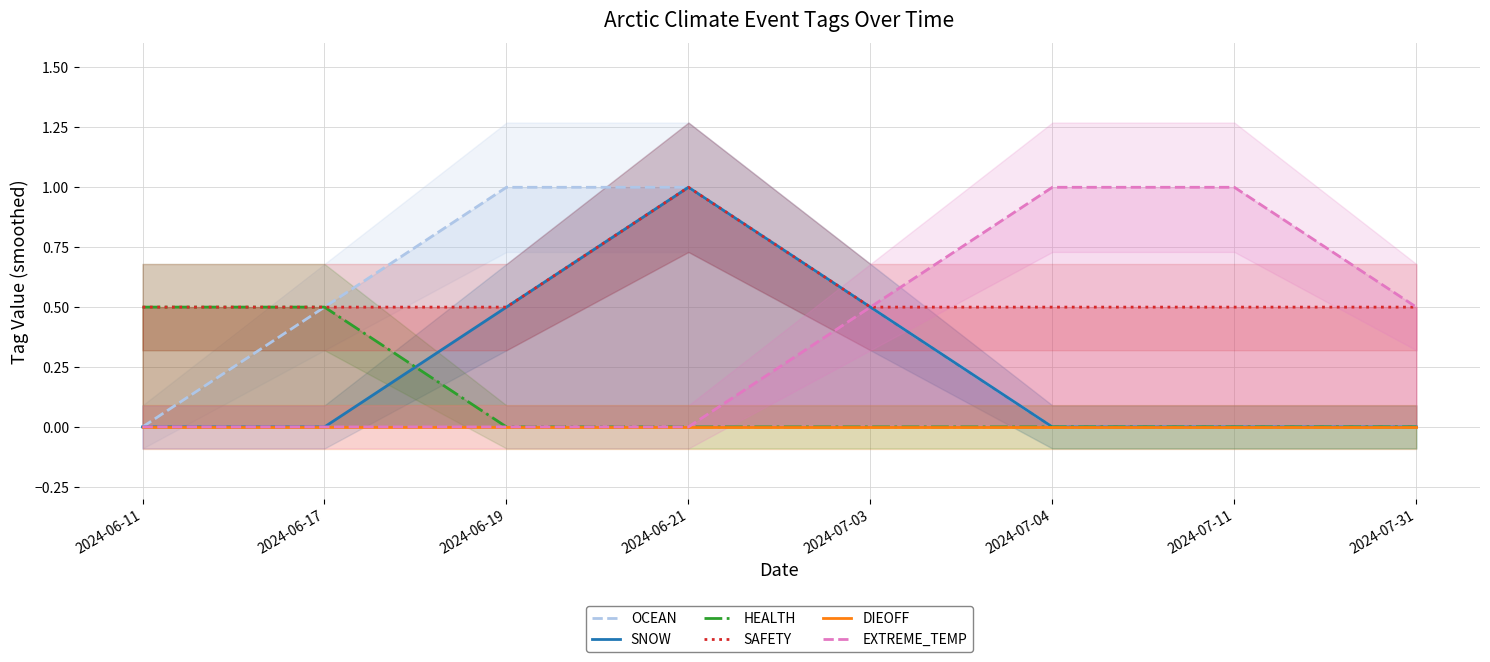

How many series are shown in this chart?

6